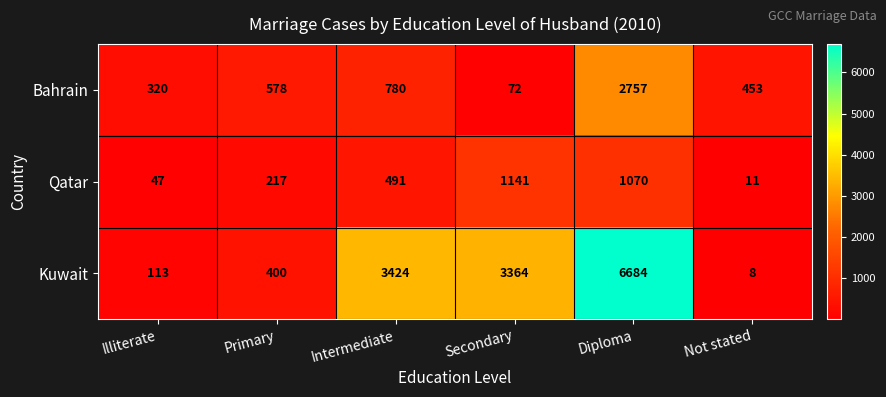

What is the minimum value shown in the chart?

8